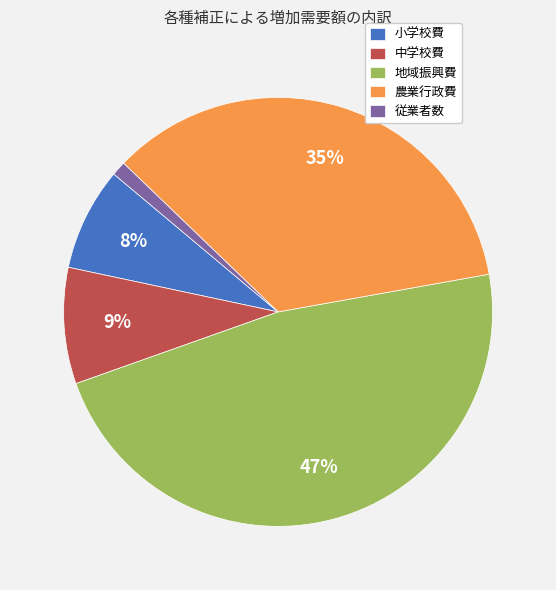

The 従業者数 slice represents 1% of the pie. True or false?

True